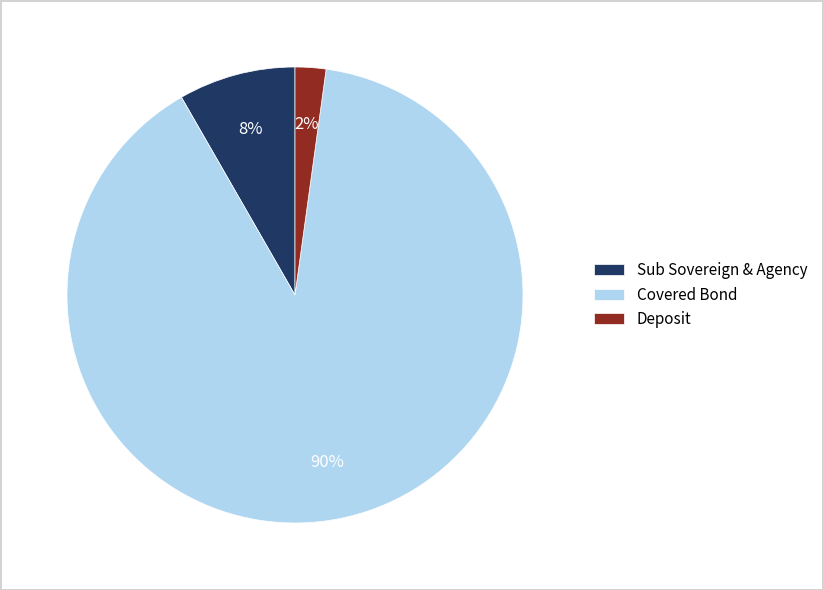

Is the sum of Deposit and Sub Sovereign & Agency greater than half?

No